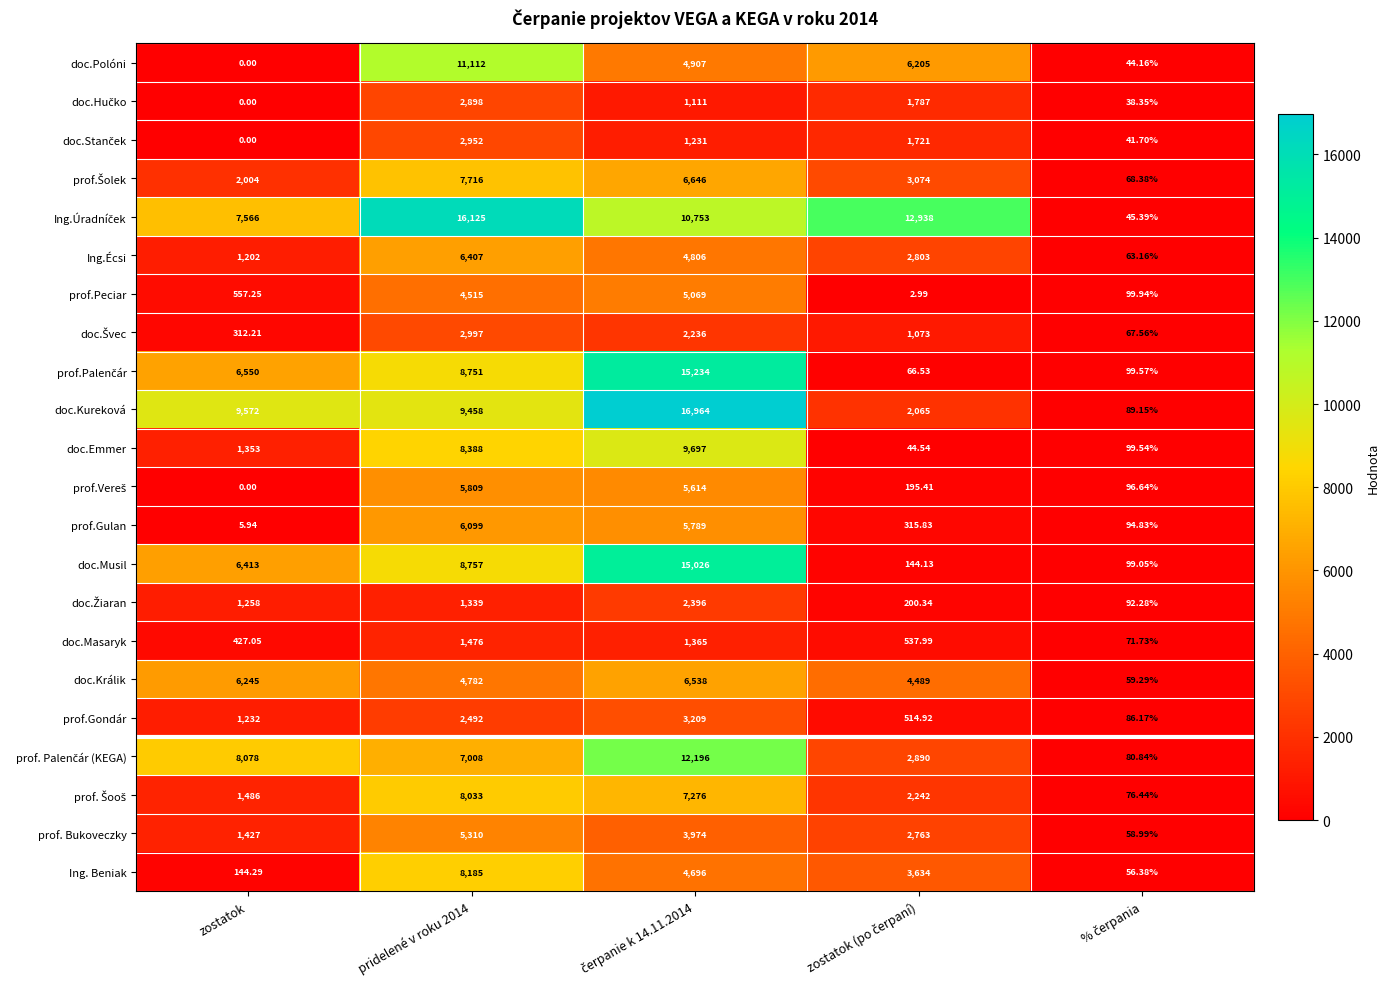

At which category does the chart reach its minimum across all series?

zostatok